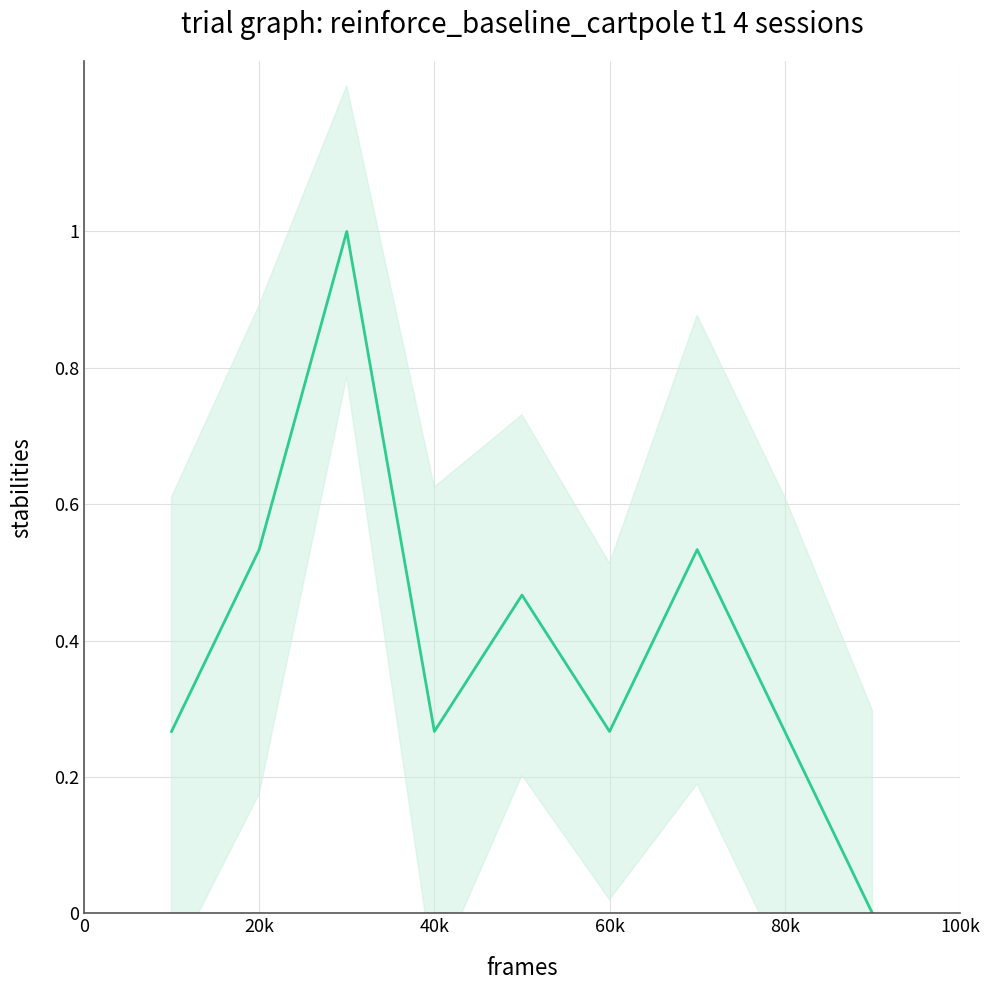

How many points are lower than both their immediate neighbors (excluding endpoints)?

2